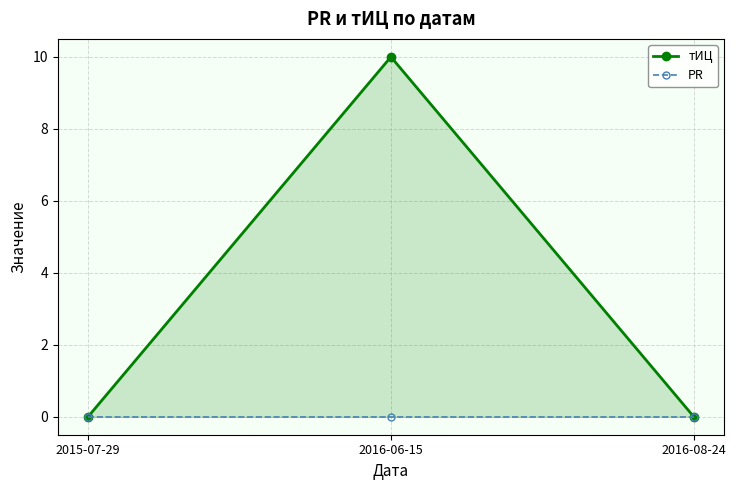

Which has a higher value, 2016-08-24 or 2015-07-29?

2016-08-24